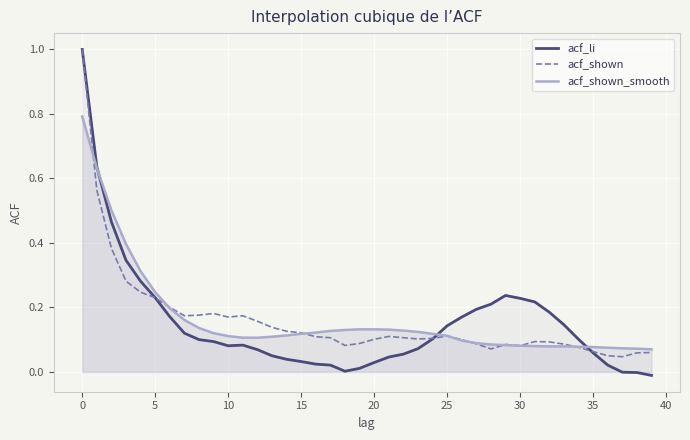

List the series in order of their peak value, lowest first.

acf_shown_smooth, acf_li, acf_shown